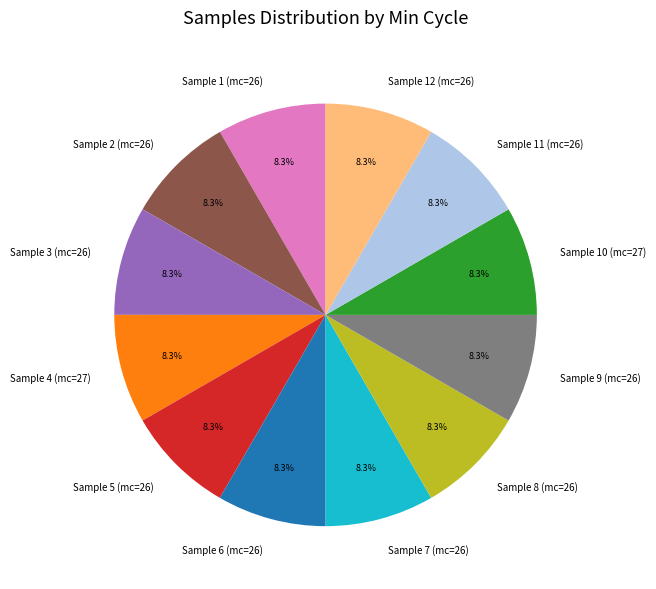

What percentage do Sample 6 (mc=26) and Sample 4 (mc=27) together represent?

16.7%